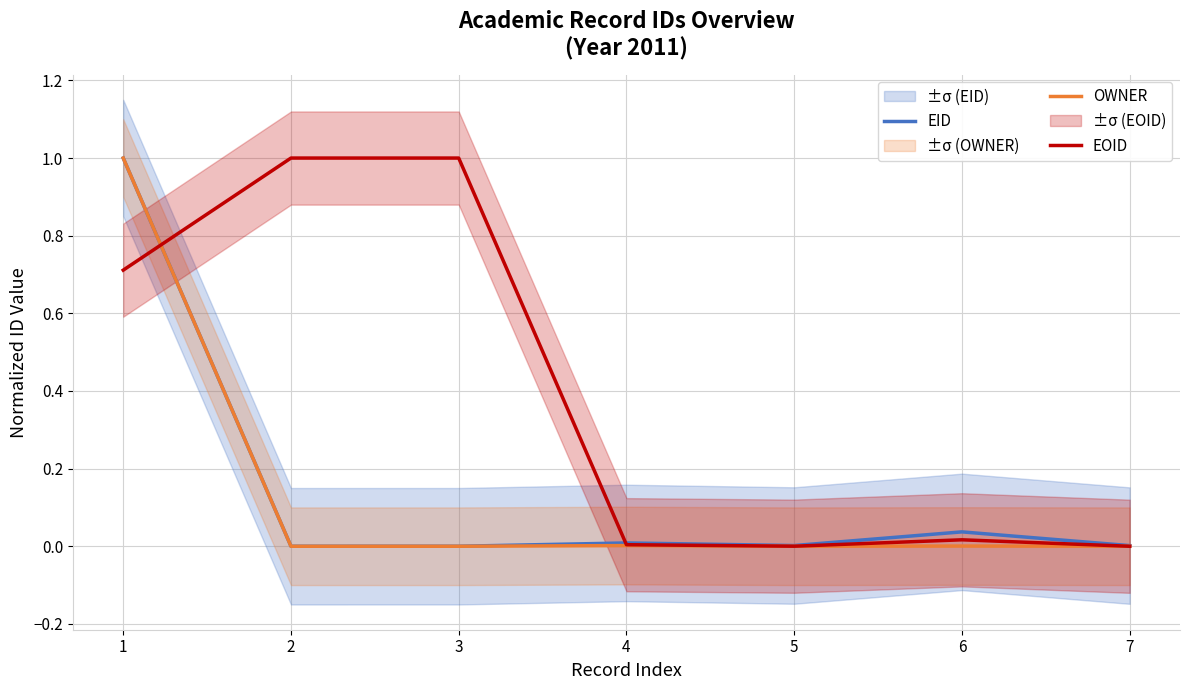

List the labels in order of EOID value, smallest first.

7, 5, 4, 6, 1, 2, 3